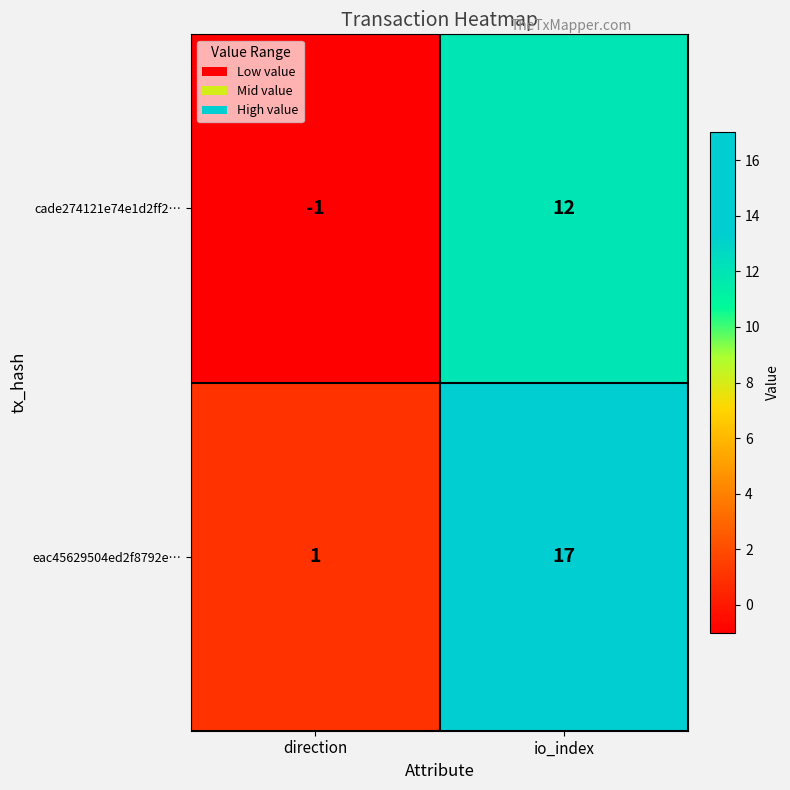

What is the difference between the maximum and minimum values in the eac45629504ed2f8792e… series?

16